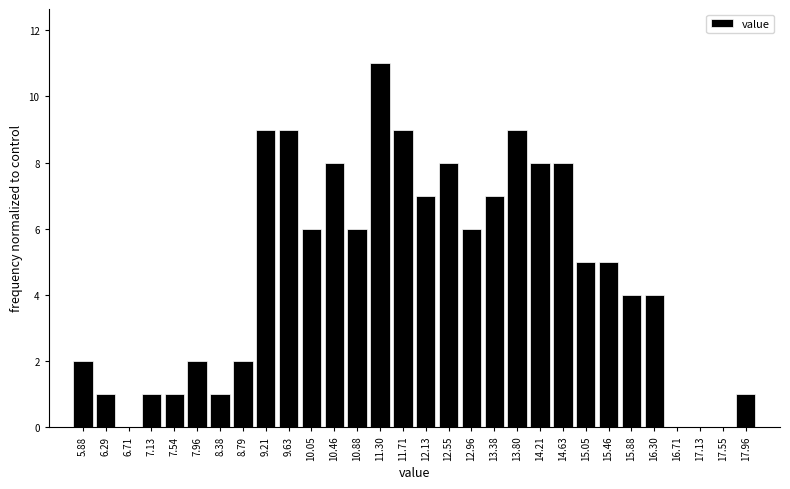

How tall is the bar that spans 17.75 to 18.15 on the x-axis? Neither the bar edges nor the heights are printed on the chart, so give them approximately, as read against the axes.

1